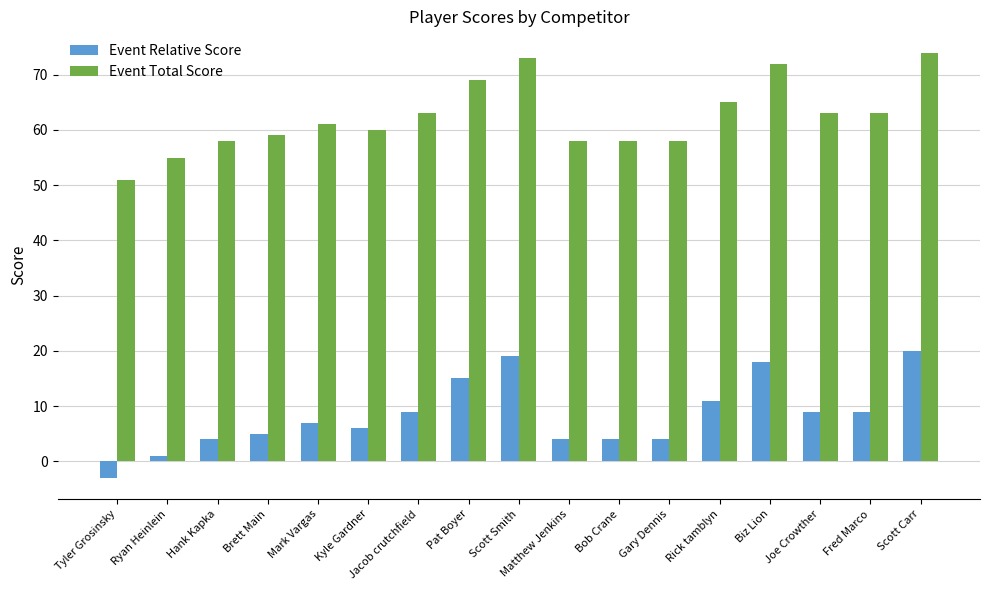

What is the approximate value of Event Total Score at Kyle Gardner?

60